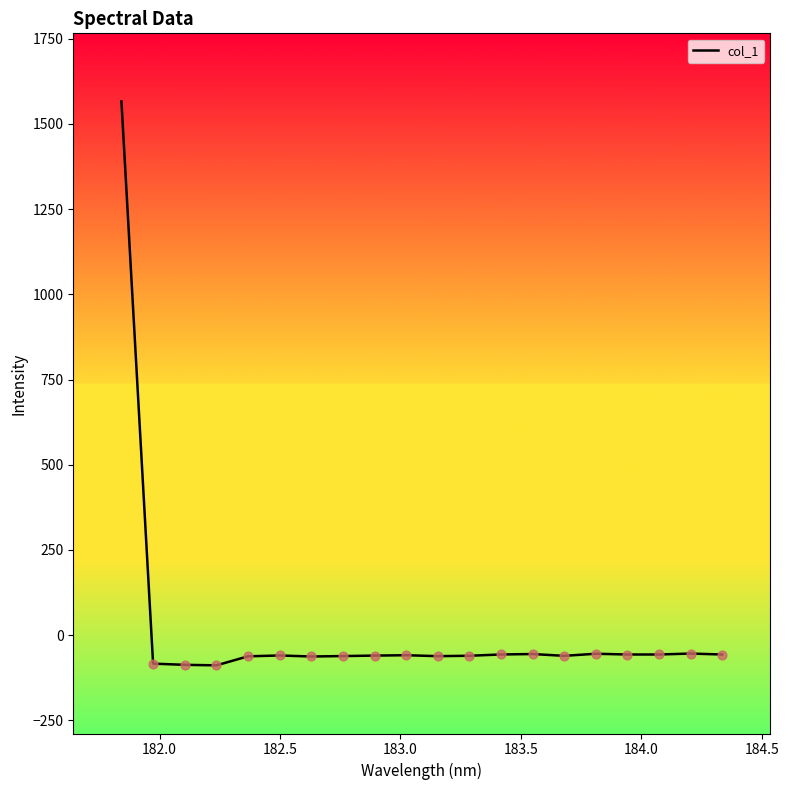

What is the greatest value displayed?

1566.0